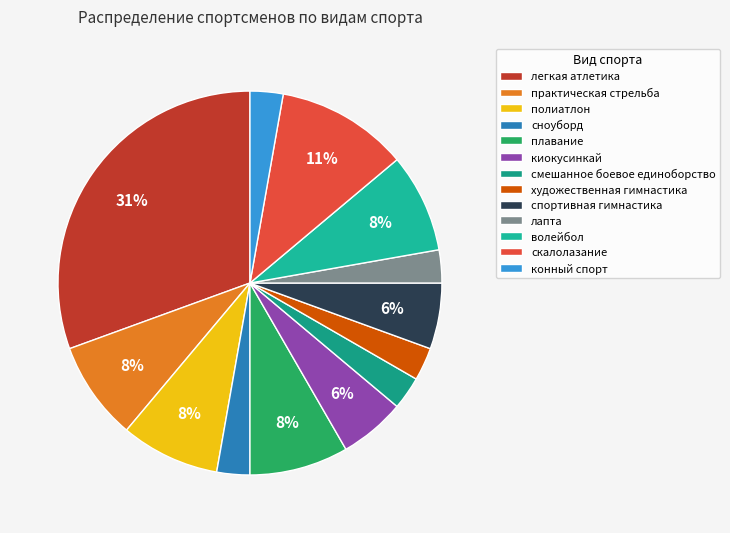

To the nearest percent, what is the difference between the largest and smallest slice percentages?

28%